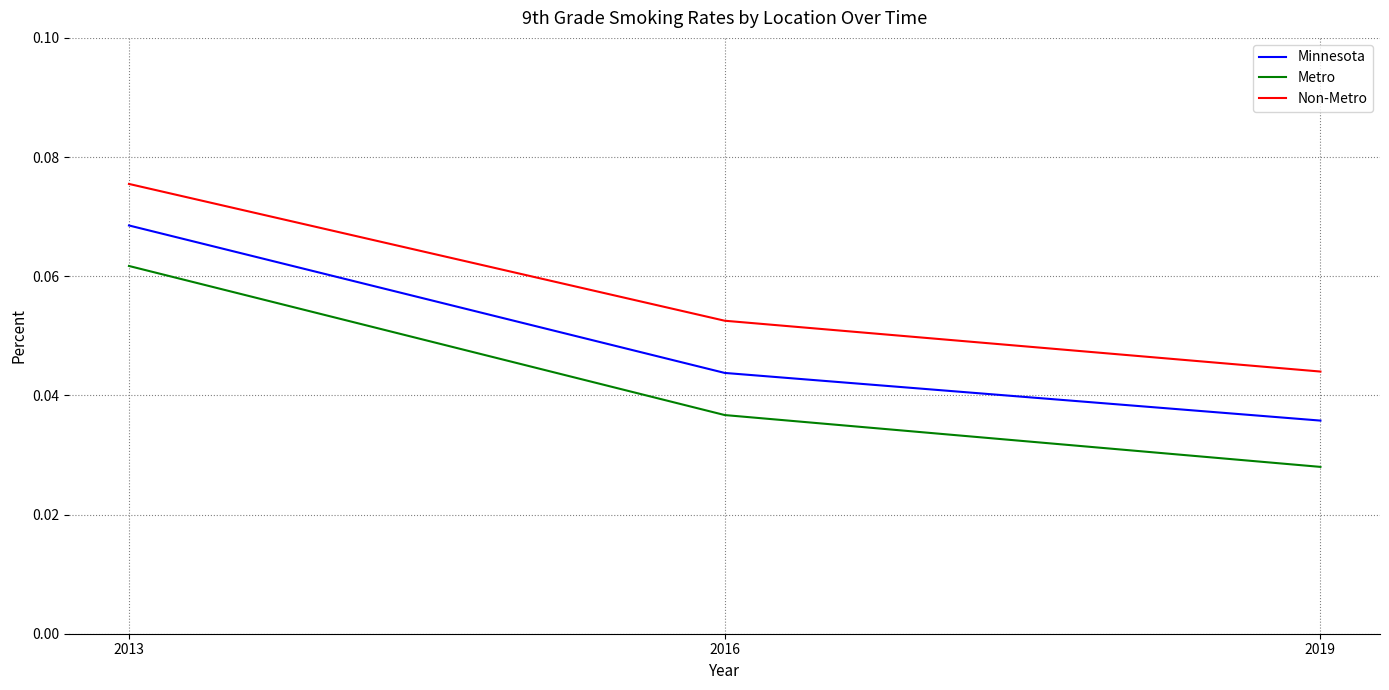

Which series has the widest spread of values?

Metro